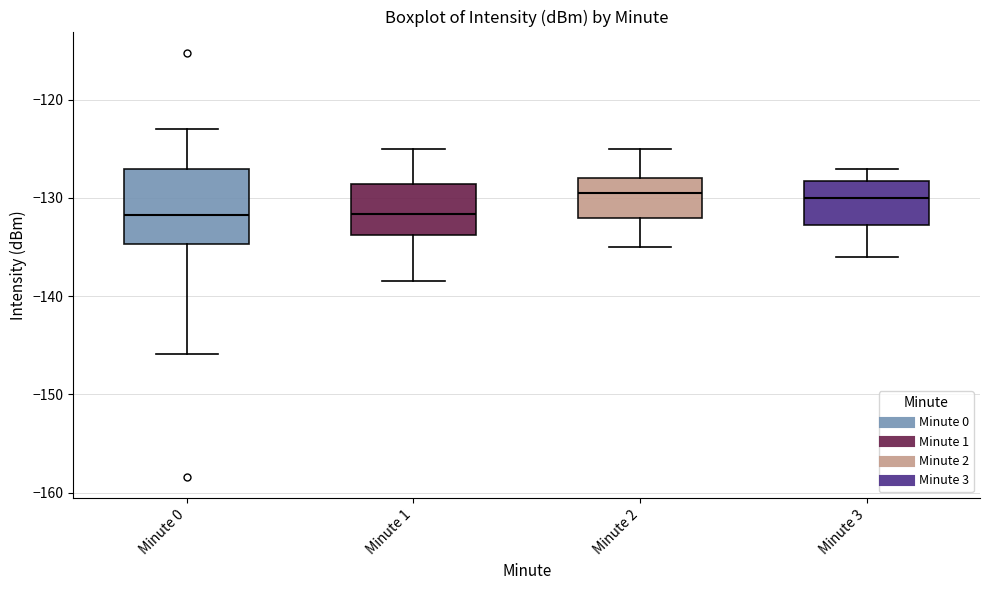

Reading left to right, read every box against the y-axis: the position of its median line, the range the box covers, and the ends of its whiskers. The values are not printed on the chart, so give them approximately, as read against the axis.

Minute 0: median -132, box -135 to -127, whiskers -146 to -123
Minute 1: median -132, box -134 to -129, whiskers -138 to -125
Minute 2: median -129, box -132 to -128, whiskers -135 to -125
Minute 3: median -130, box -133 to -128, whiskers -136 to -127